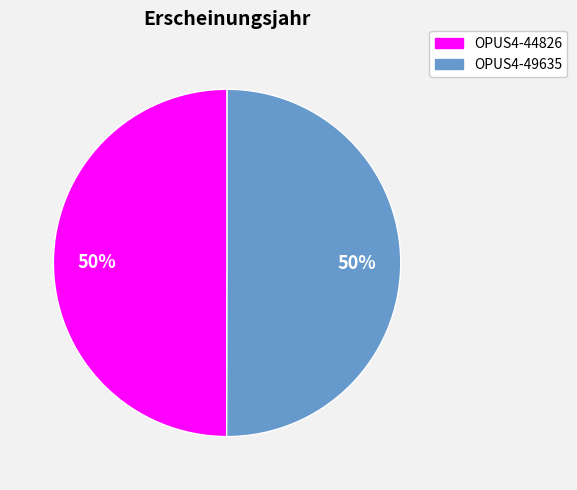

Is the sum of OPUS4-49635 and OPUS4-44826 greater than half?

Yes